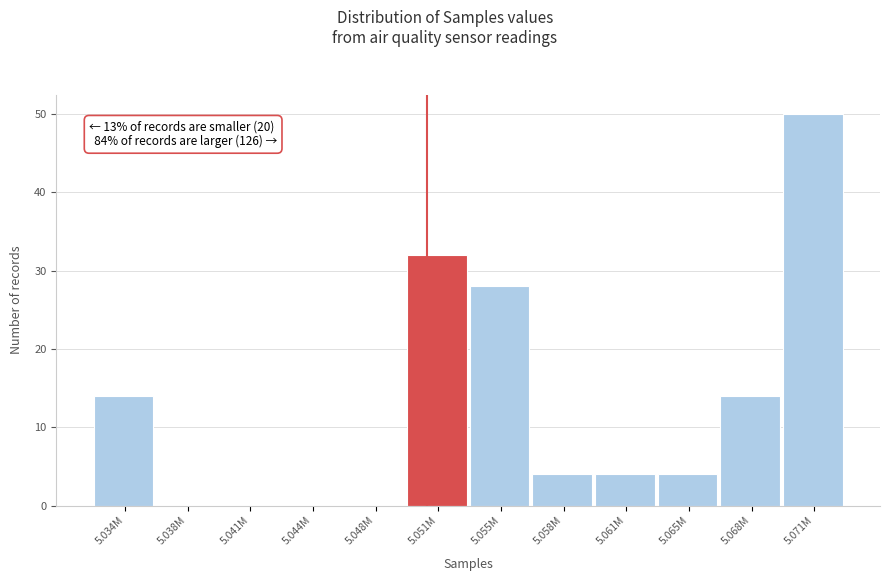

Reading left to right, what are all the values shown in this chart?

5.034M=14	5.038M=0	5.041M=0	5.044M=0	5.048M=0	5.051M=32	5.055M=28	5.058M=4	5.061M=4	5.065M=4	5.068M=14	5.071M=50